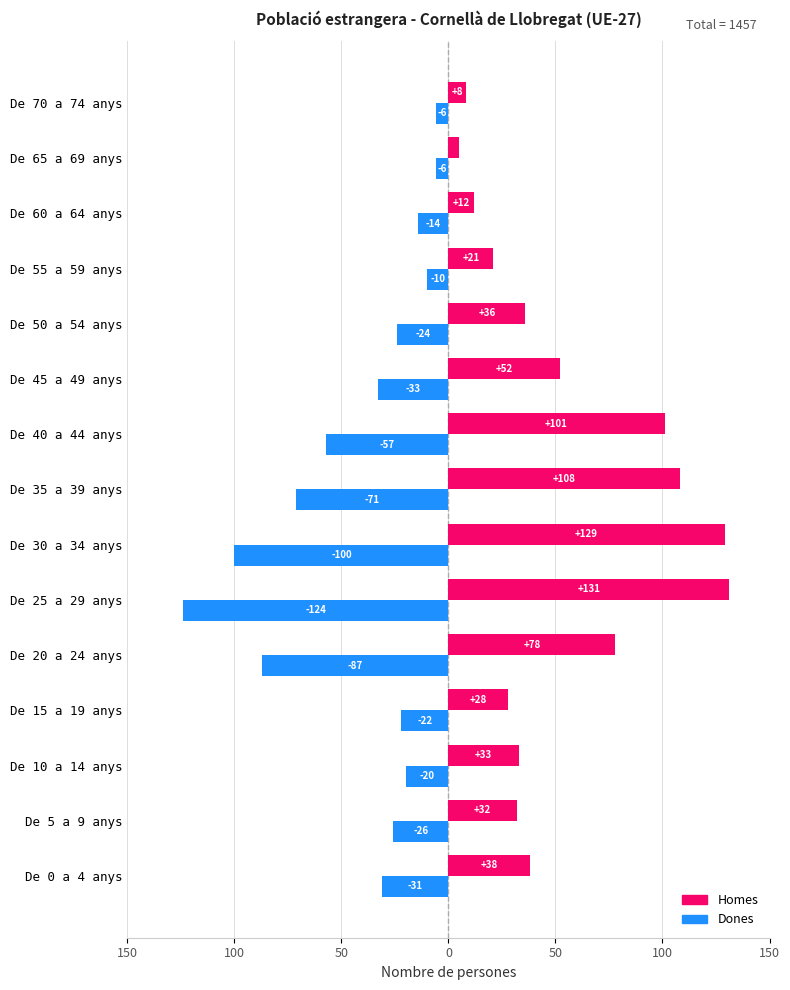

What are all the series names shown in the legend?

Homes, Dones